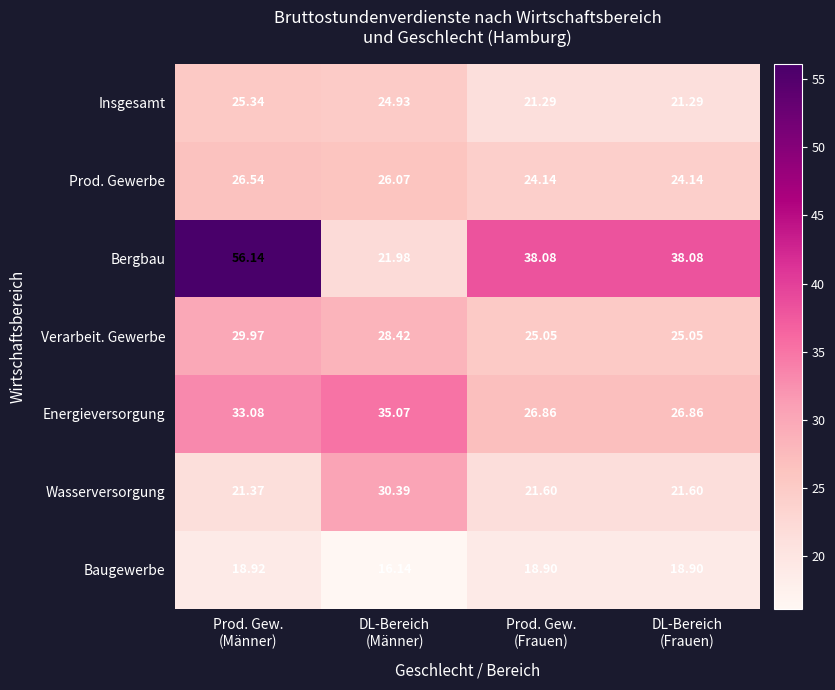

Which series has the widest spread of values?

Bergbau